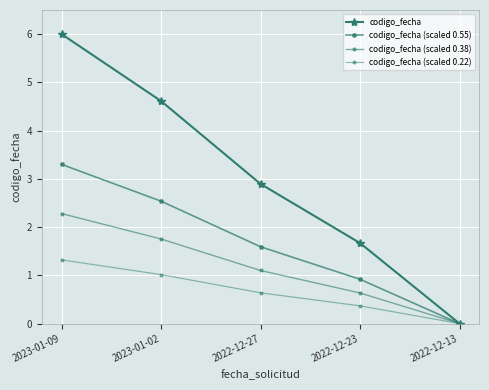

True or false: codigo_fecha and codigo_fecha (scaled 0.38) intersect in this chart.

False